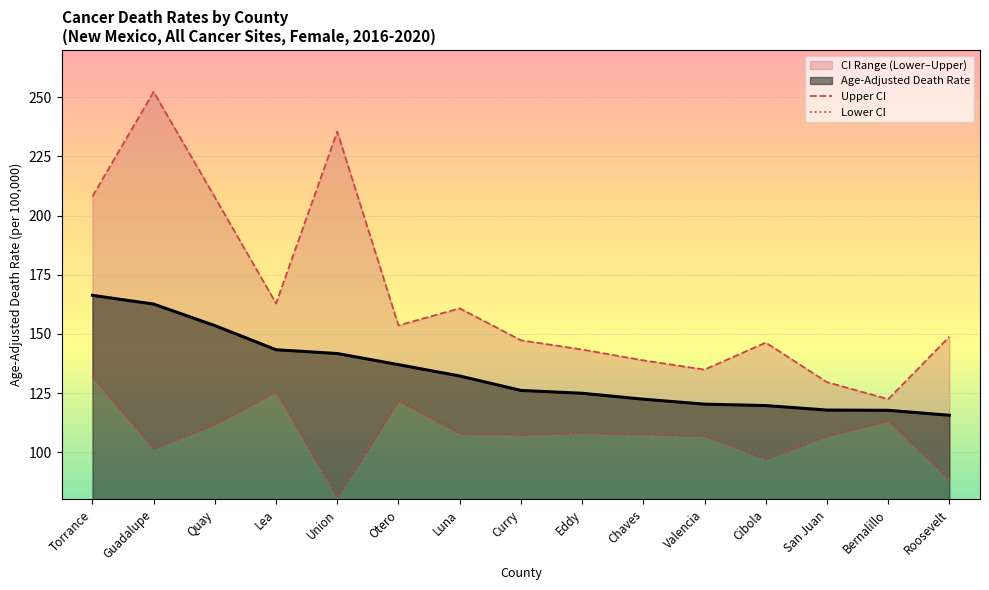

Which category has the lowest value across all series?

Union